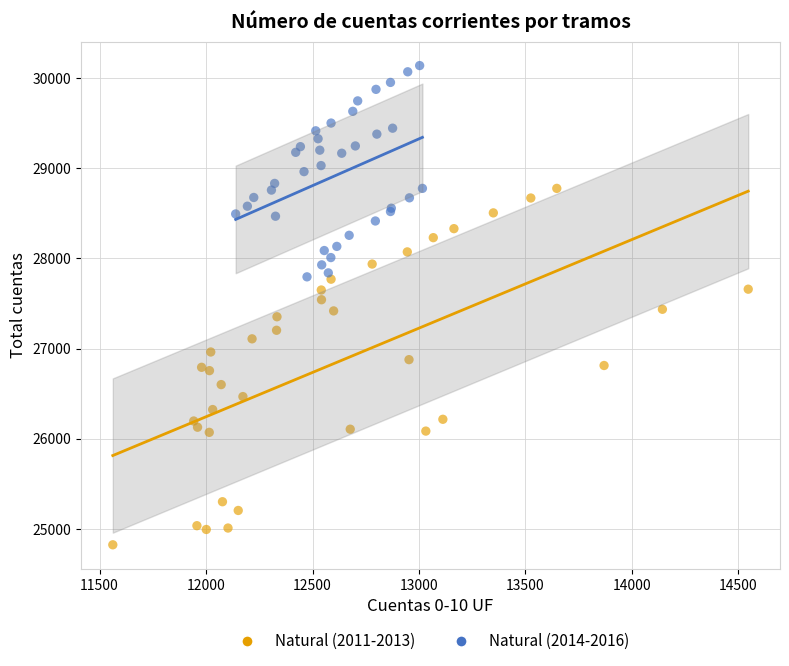

Which series contains the highest Y value?

Natural (2014-2016)